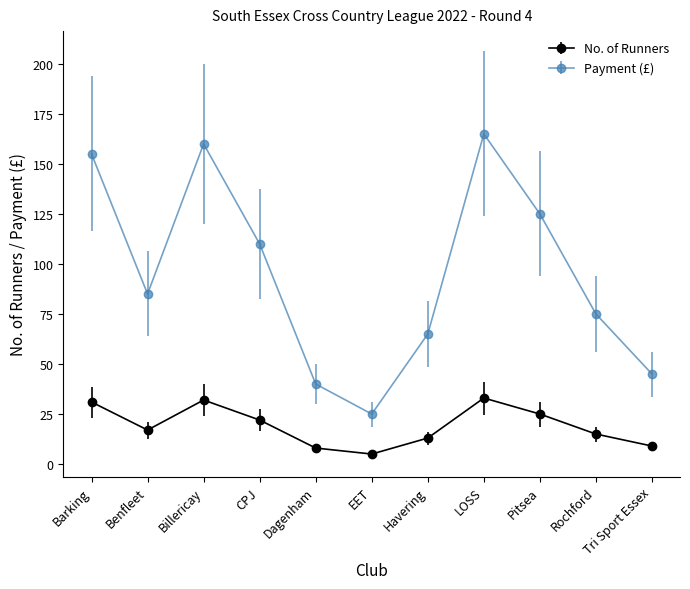

In No. of Runners, how many points are higher than both neighbors (excluding endpoints)?

2